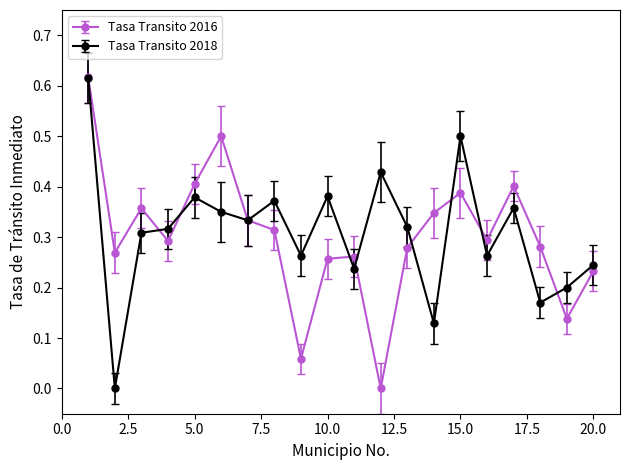

Is this an area chart (filled region under the line)?

No